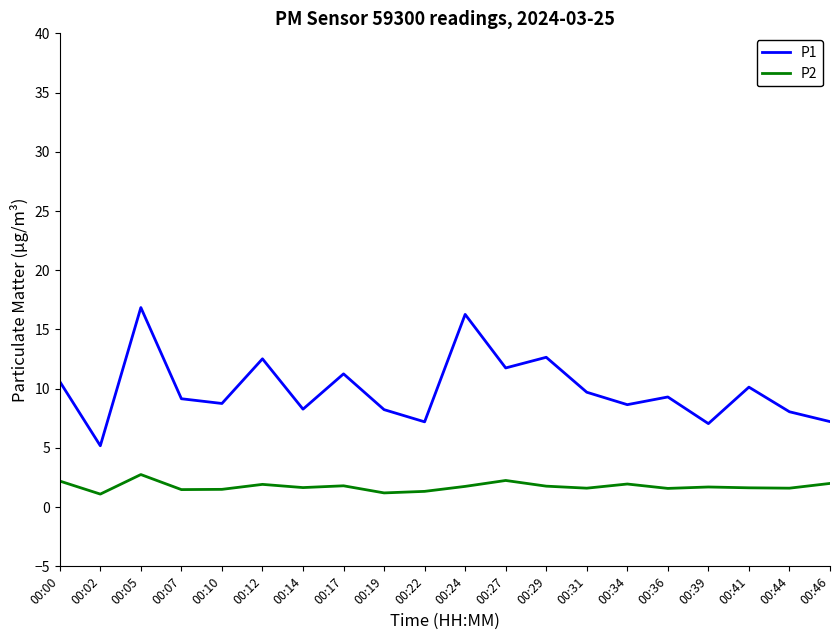

Is this an area chart (filled region under the line)?

No